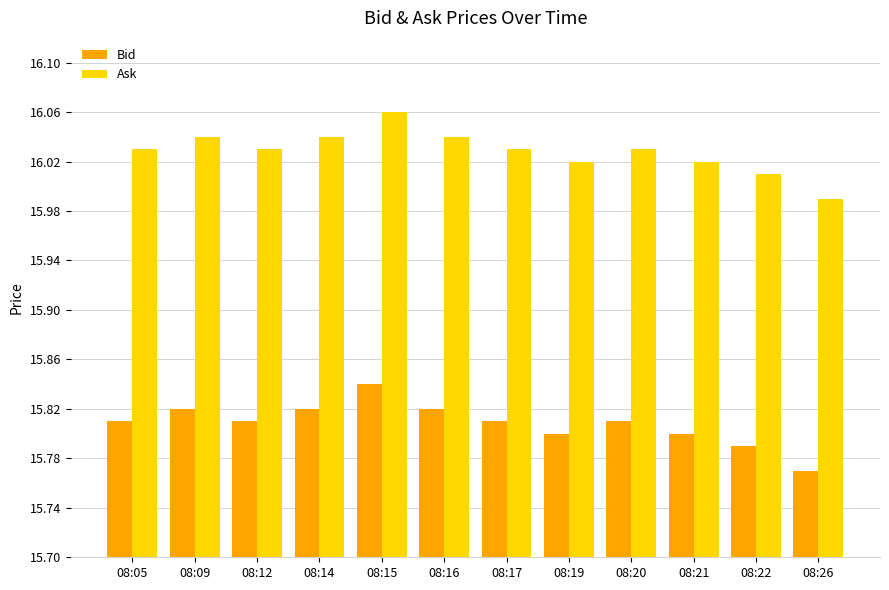

Which category has the highest value across all series?

08:15